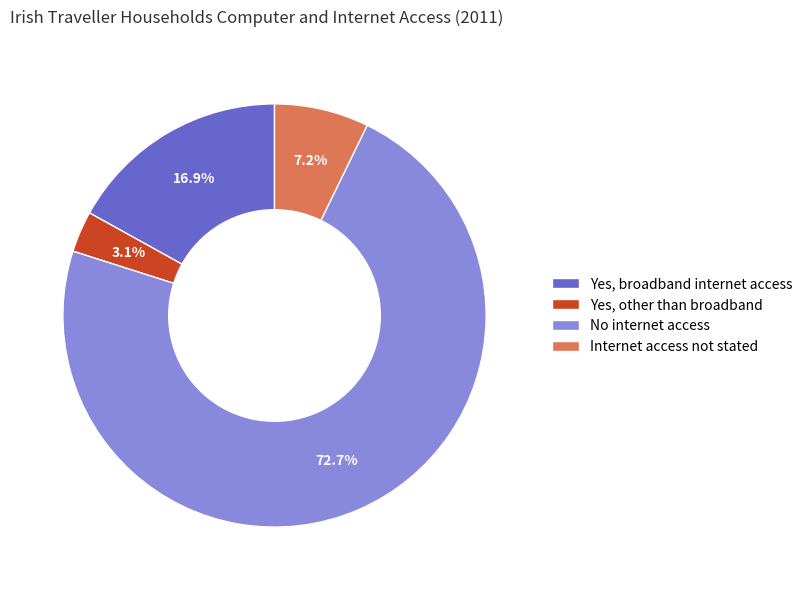

Count the number of slices in the pie.

4